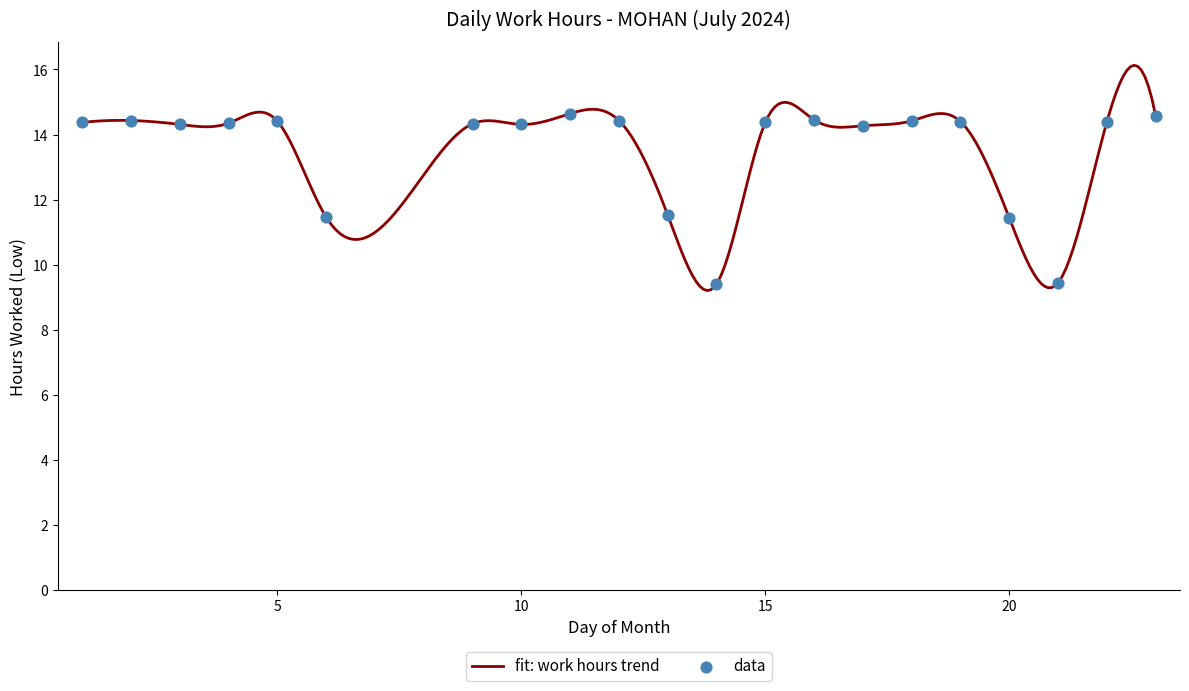

What is the change in value from 2 to 14?

-5.0